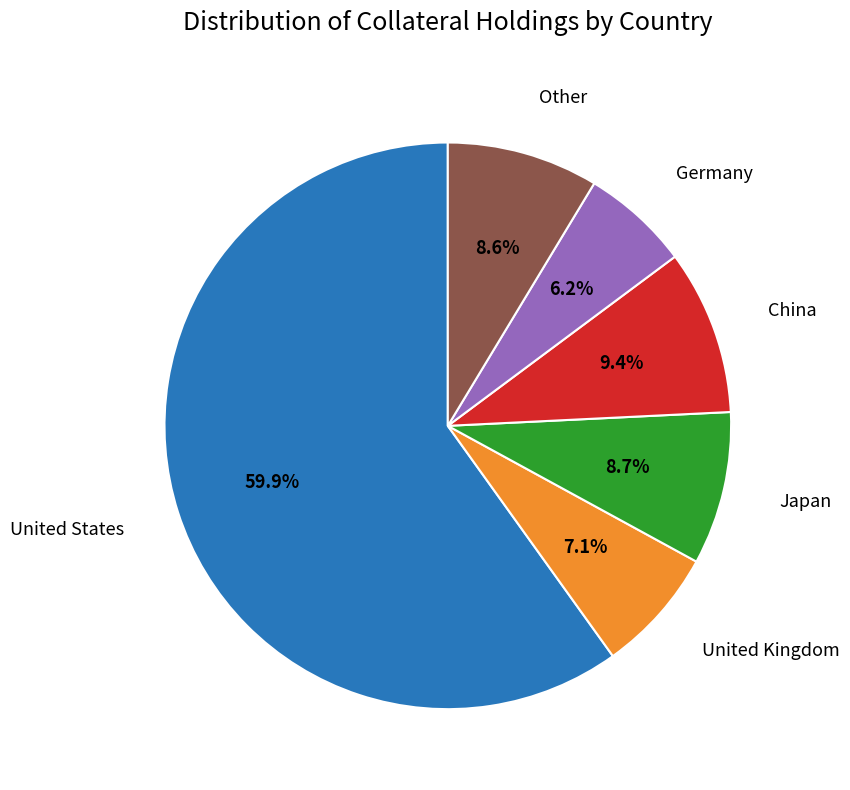

Count the number of slices in the pie.

6